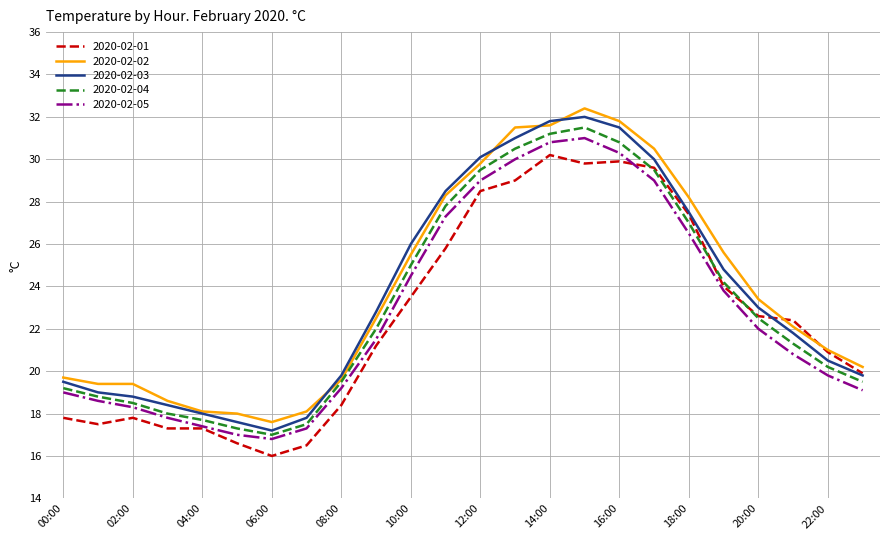

What is the greatest value displayed?

32.4